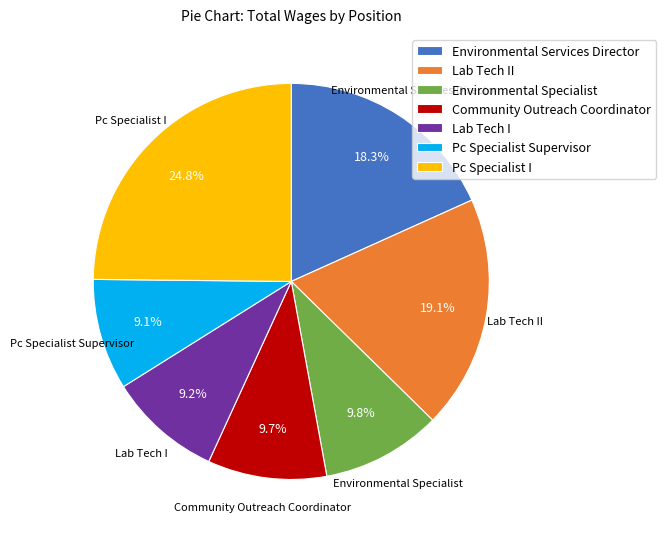

What is the largest slice in the pie chart?

Pc Specialist I